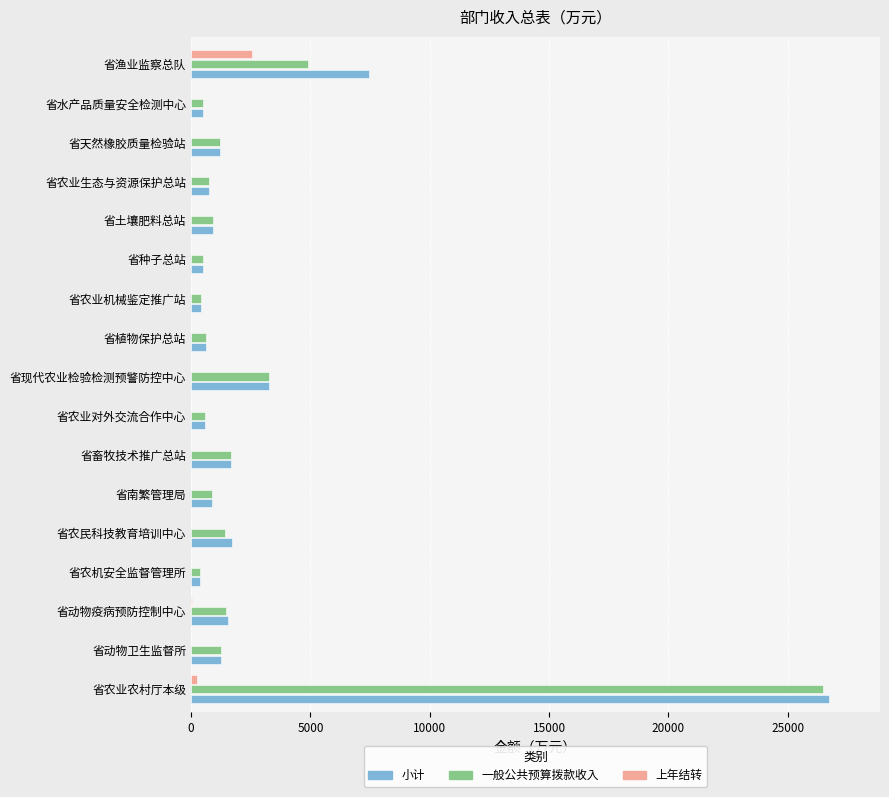

What is the maximum value for 一般公共预算拨款收入?

26486.5